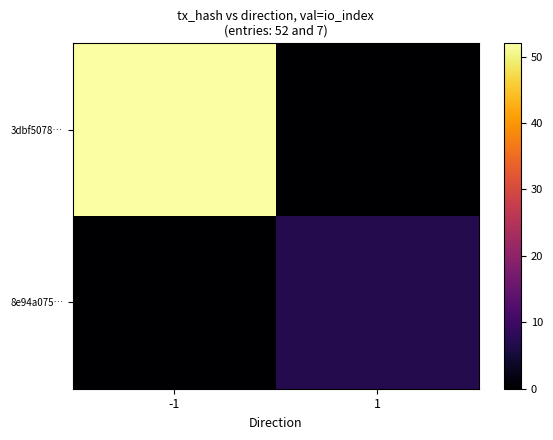

Which series has the largest total across all categories?

3dbf5078…